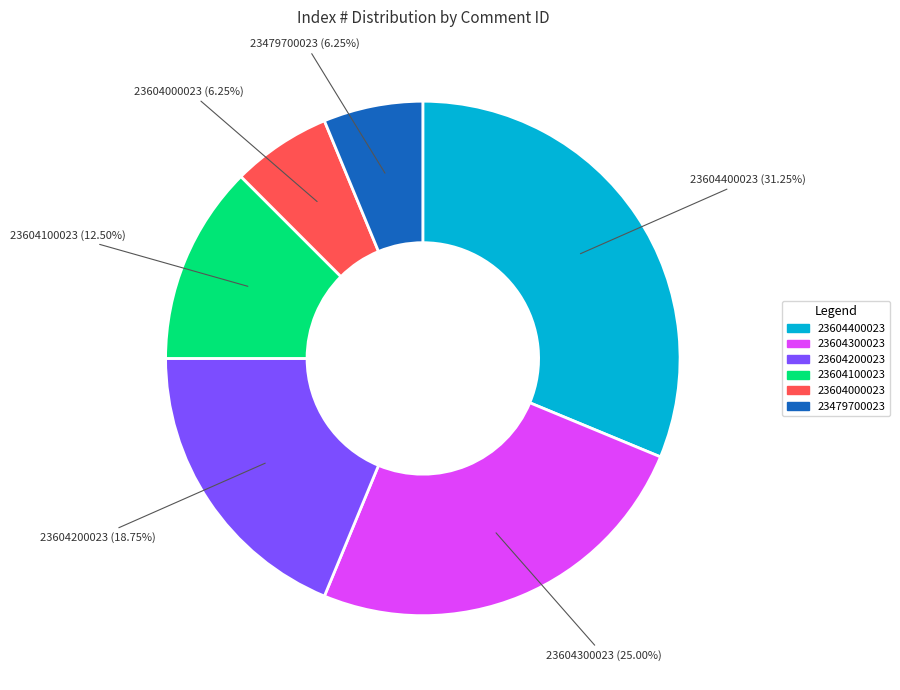

To the nearest percent, what is the combined percentage of 23604200023 and 23604000023?

25%